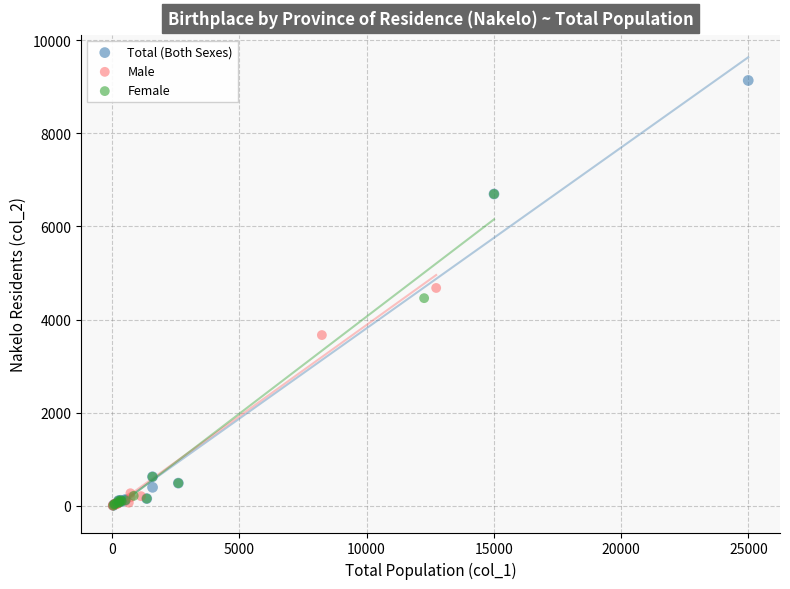

Which series has the widest spread of Y values?

Total (Both Sexes)